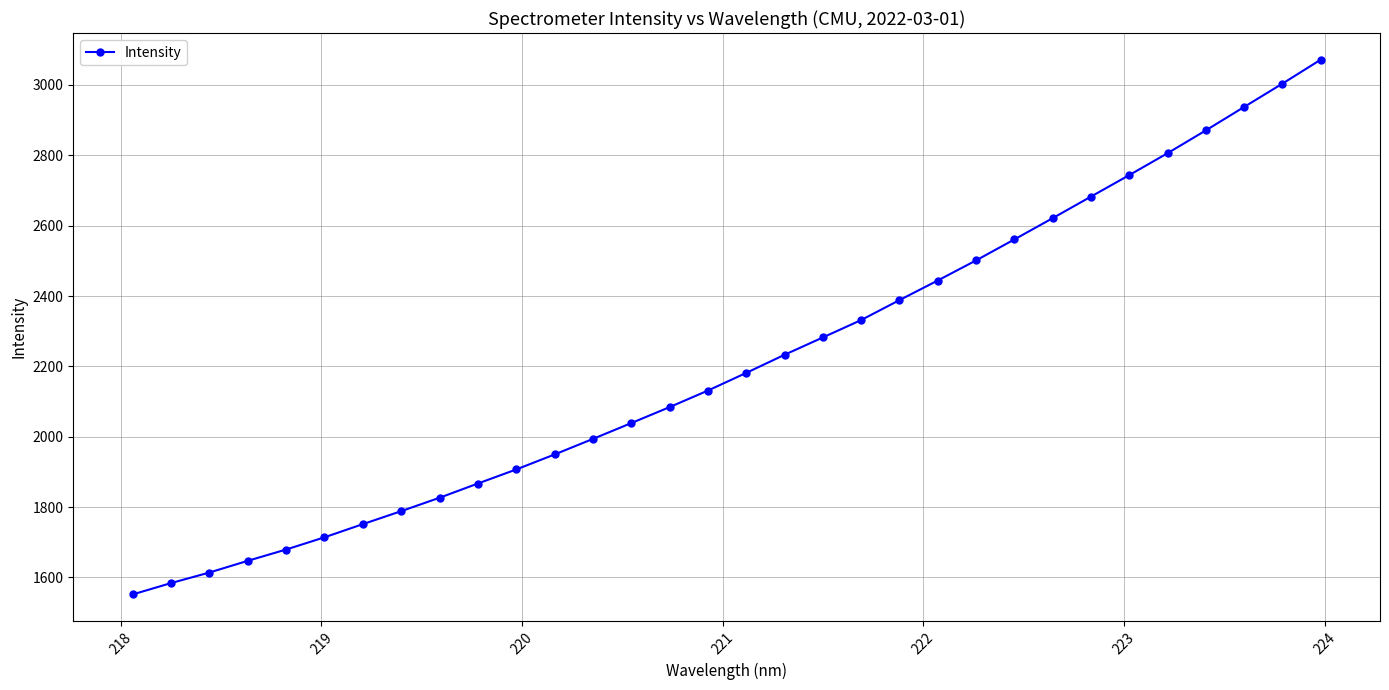

What is the difference between the maximum and minimum values?

1519.9